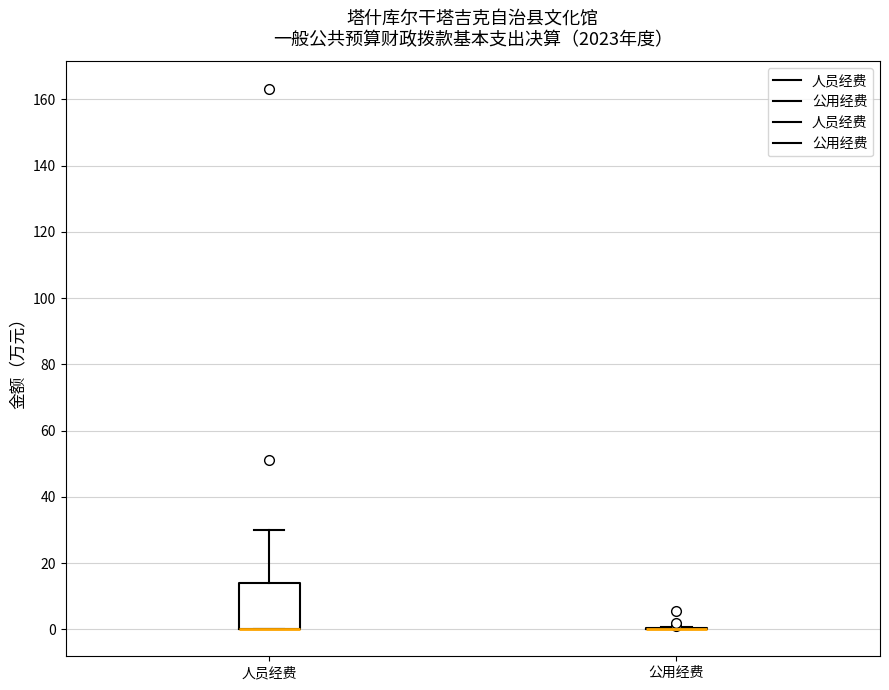

Reading left to right, read every box against the y-axis: the position of its median line, the range the box covers, and the ends of its whiskers. The values are not printed on the chart, so give them approximately, as read against the axis.

人员经费: median 0 (drawn on the box's lower edge), box 0 to 14, whiskers 0 to 30
公用经费: box collapsed to a line at 0, whiskers 0 to 0